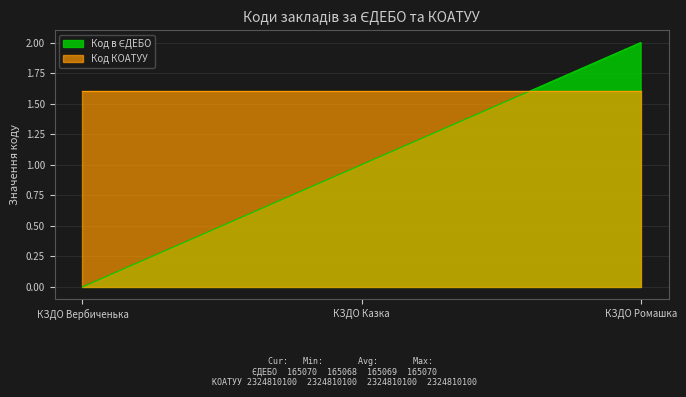

The value of Код КОАТУУ at КЗДО Вербиченька is 1.6. True or false?

True